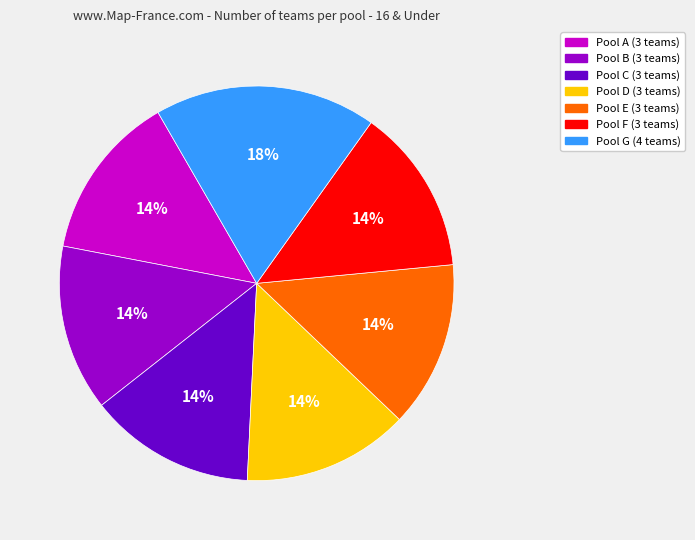

How many segments does this pie chart have?

7